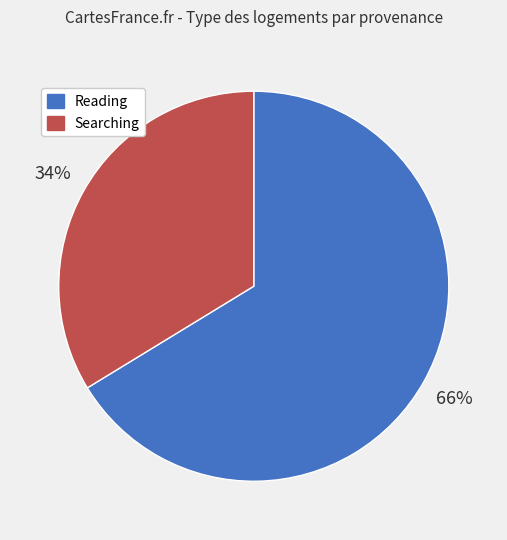

Which category has the smallest portion of the pie?

Searching